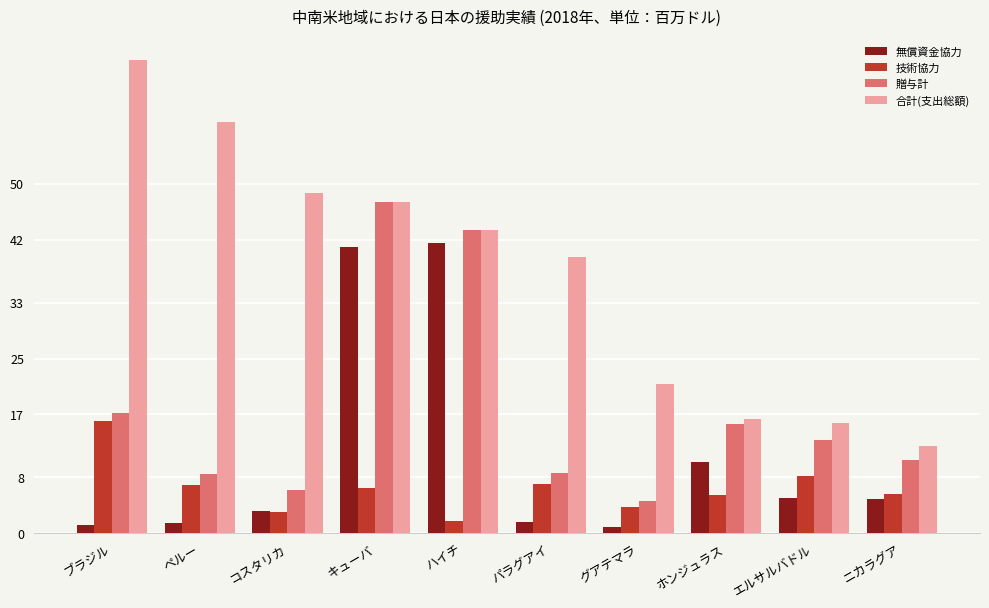

List the series in order of their overall mean, lowest first.

技術協力, 無償資金協力, 贈与計, 合計(支出総額)